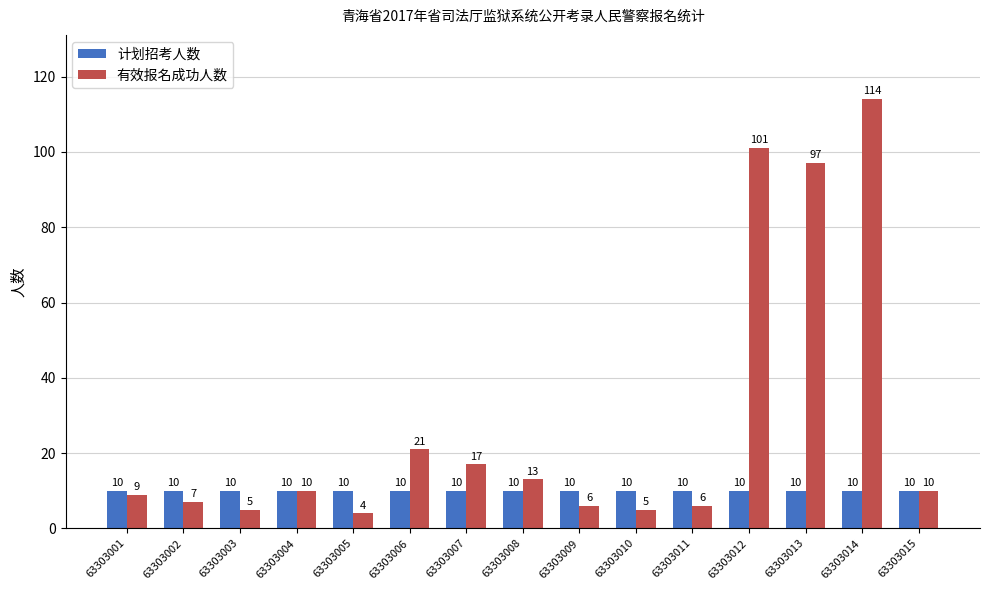

What is the difference between the second highest and minimum values in the 有效报名成功人数 series?

97